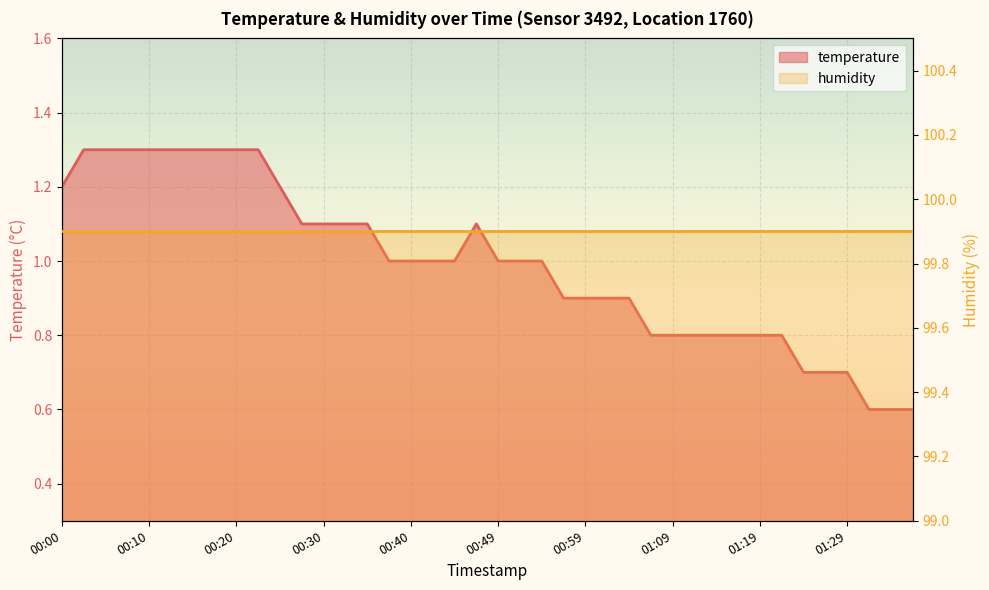

What is the greatest value displayed?

1.3